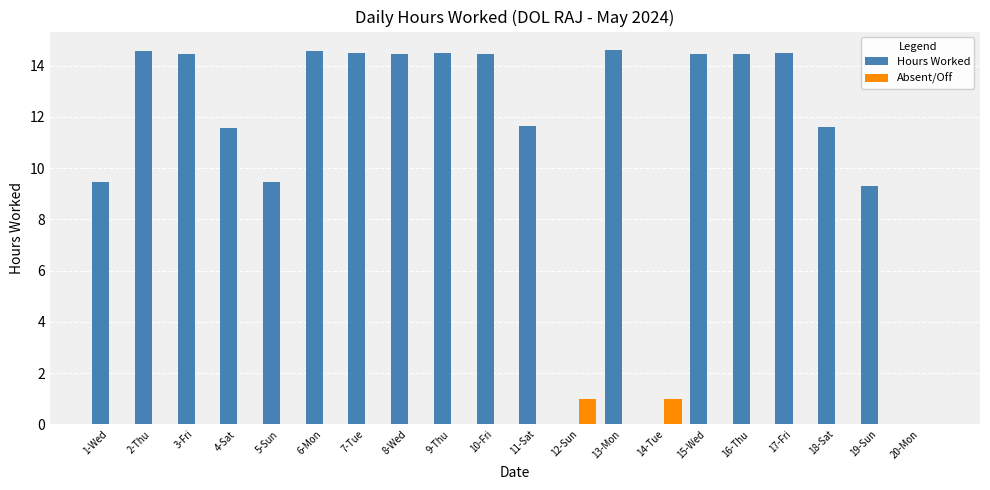

What is the total value across all series at 9-Thu?

14.5